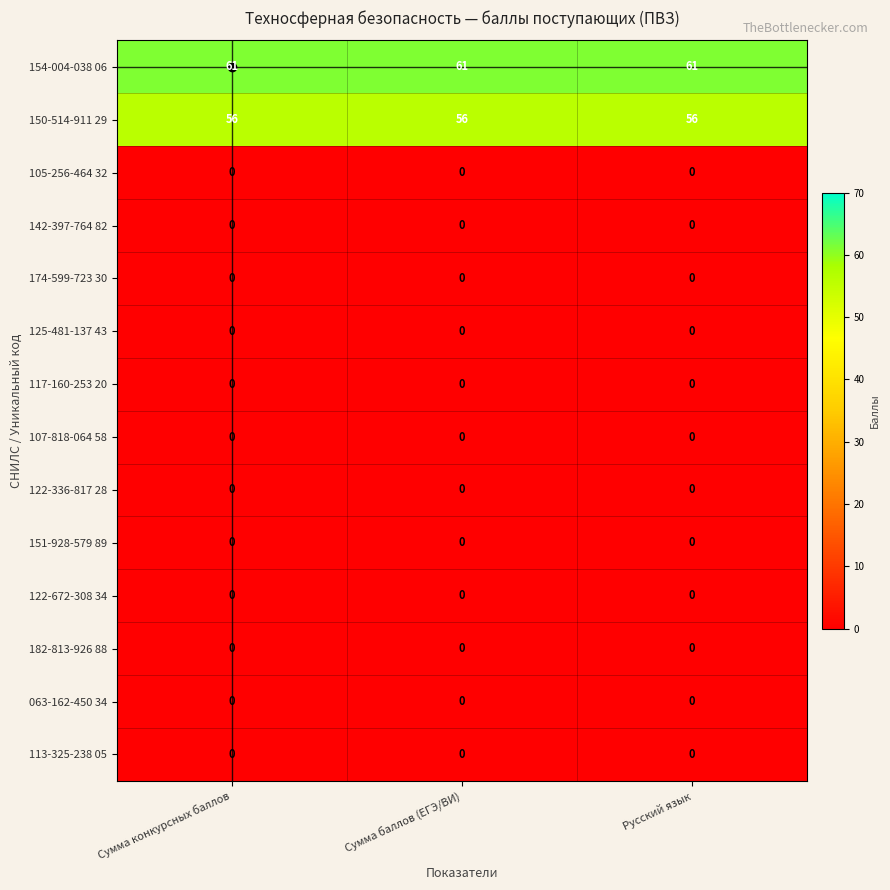

What is the spread (max minus min) of values at Сумма конкурсных баллов?

61